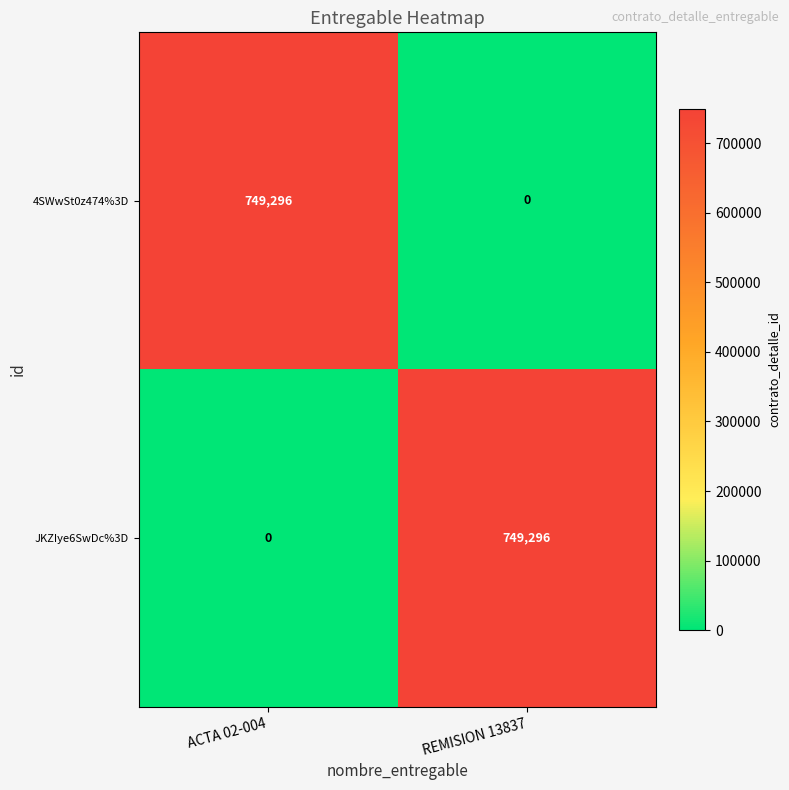

Rank the categories by JKZIye6SwDc%3D value from lowest to highest.

ACTA 02-004, REMISION 13837